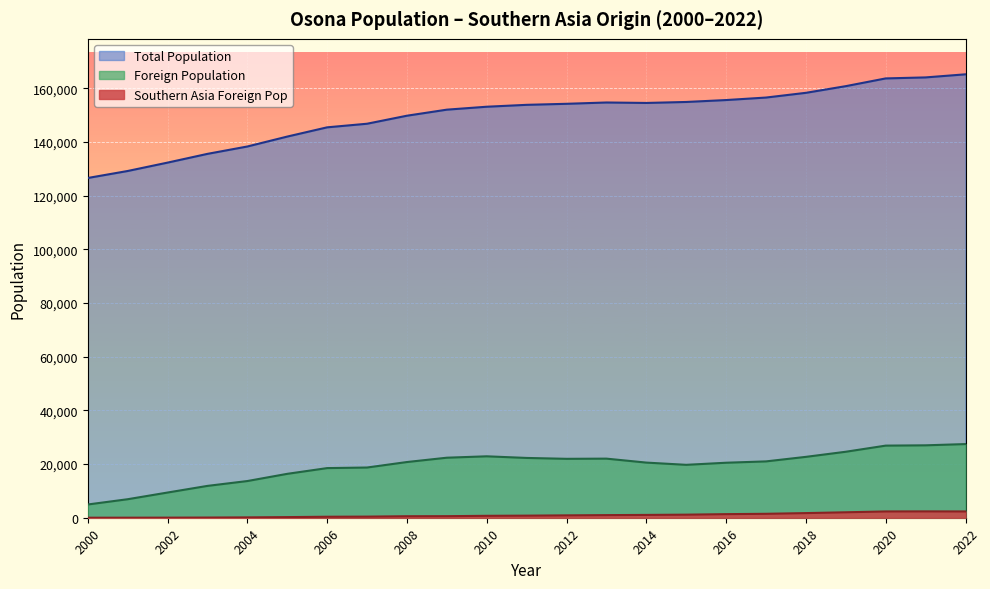

At which label does Total Population reach its minimum?

2000